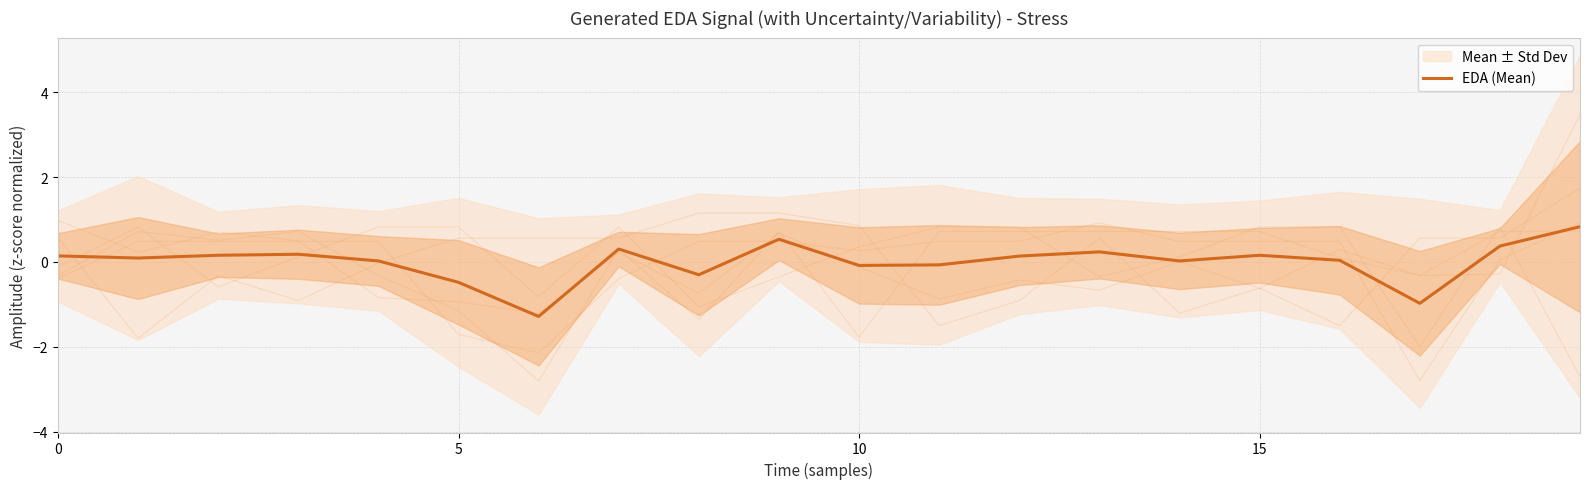

How many lines are shown in the chart?

1